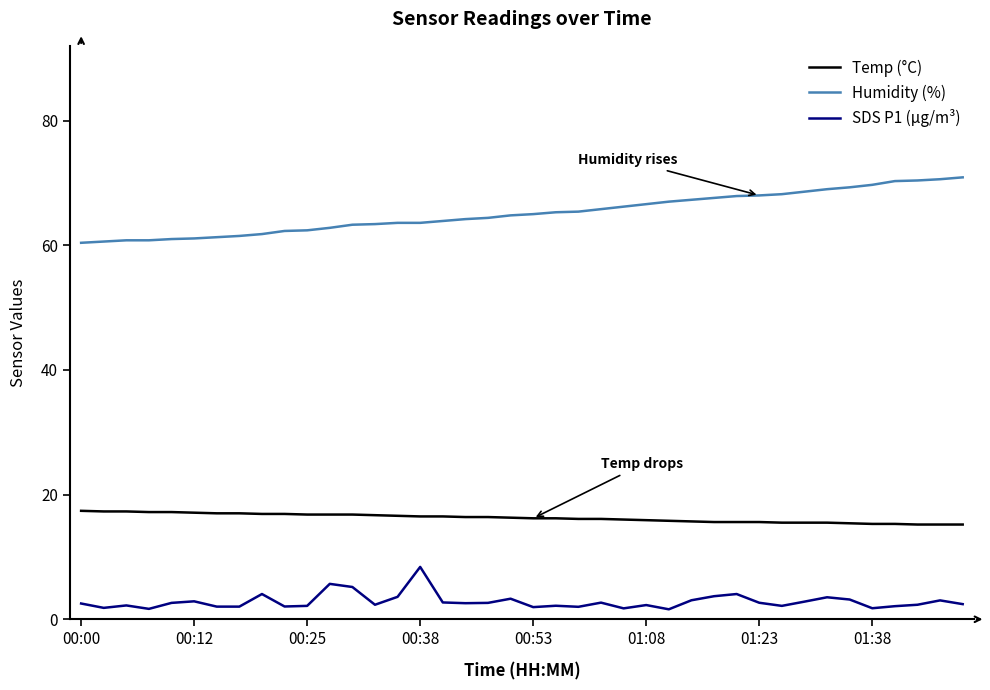

Rank the series by their maximum value, from lowest to highest.

SDS P1 (µg/m³), Temp (°C), Humidity (%)